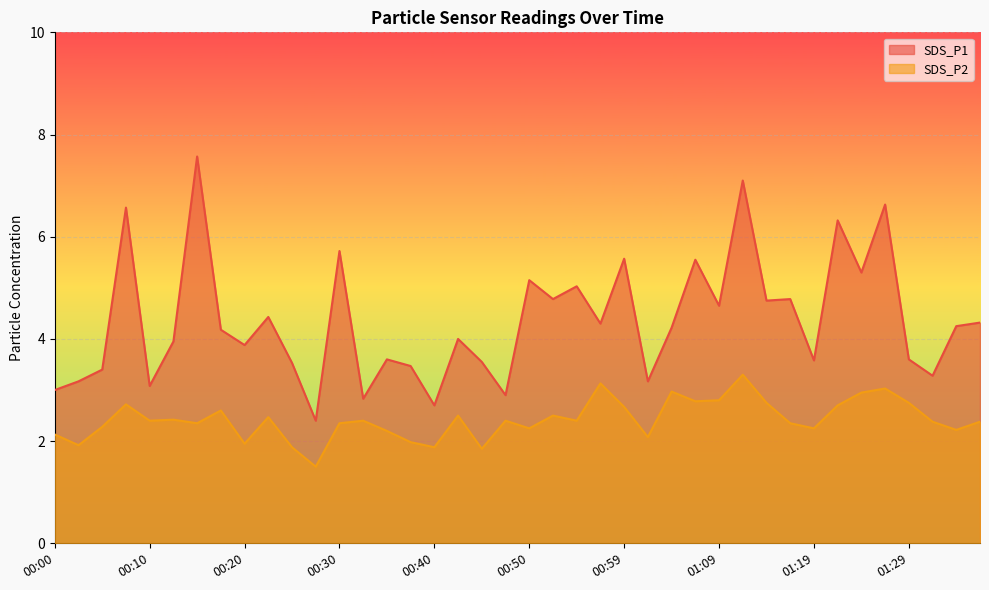

How many categories are shown in the chart?

40